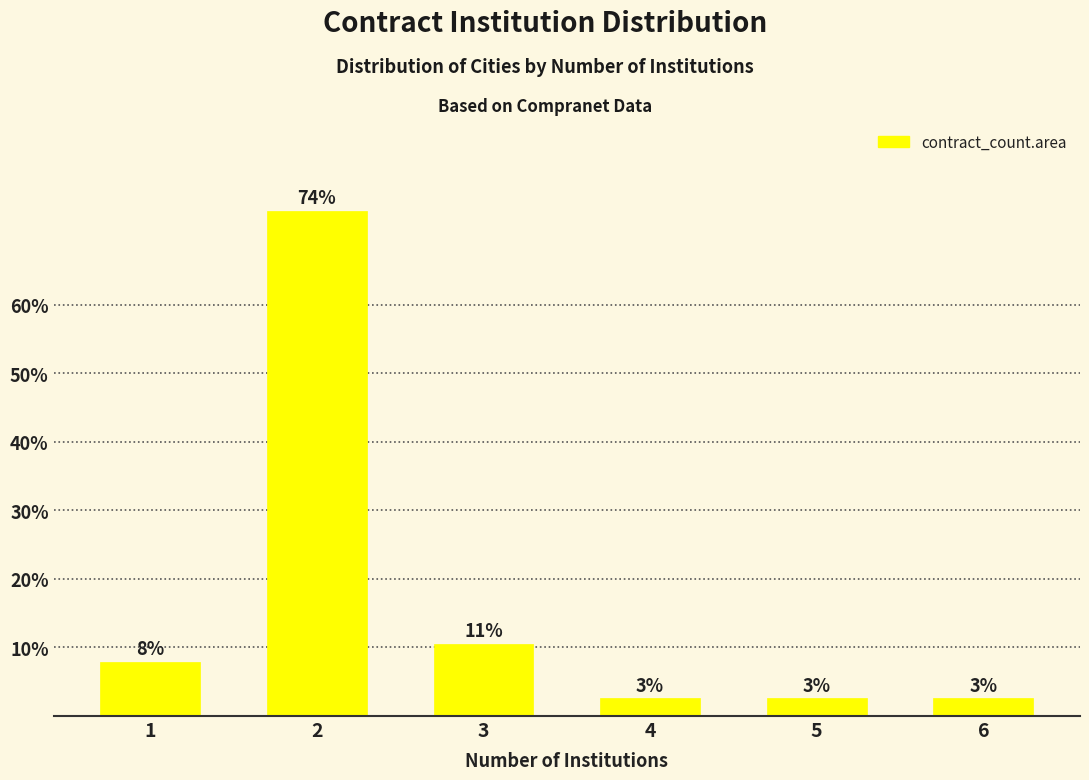

List the labels in order of value, largest first.

2, 3, 1, 4, 5, 6